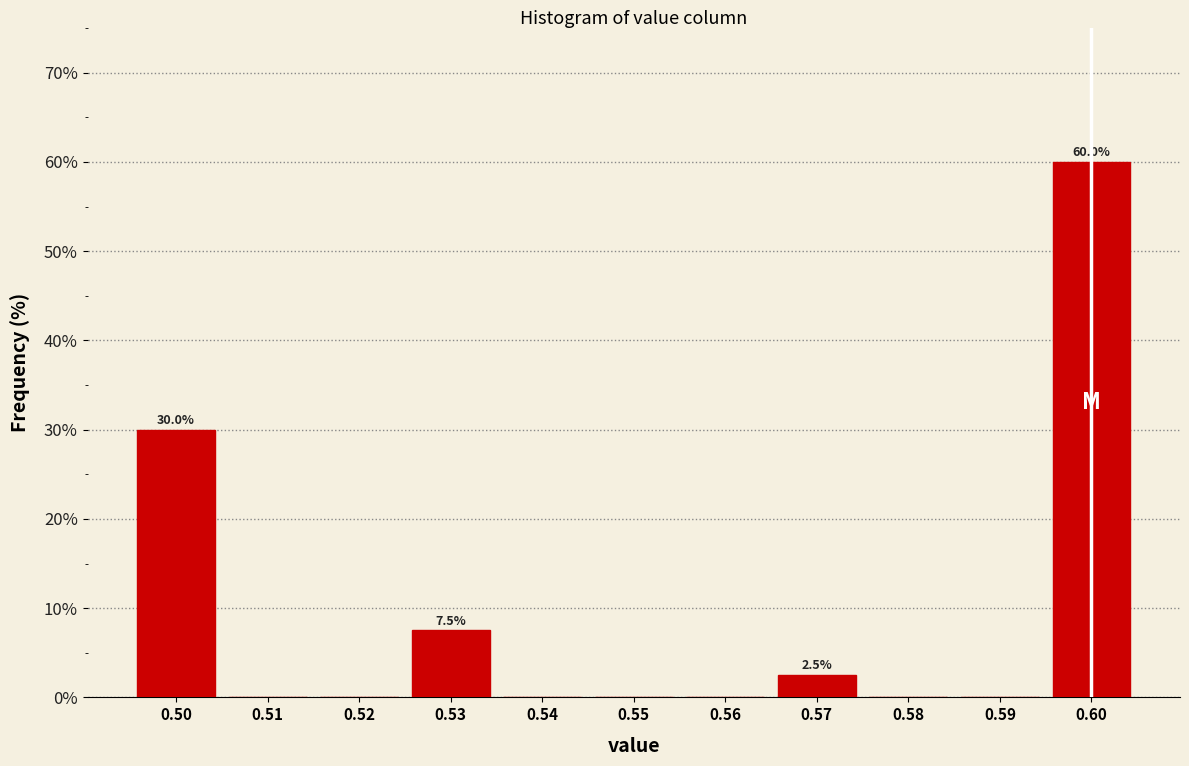

Over which range of the x-axis is the bar tallest?

0.595 to 0.605